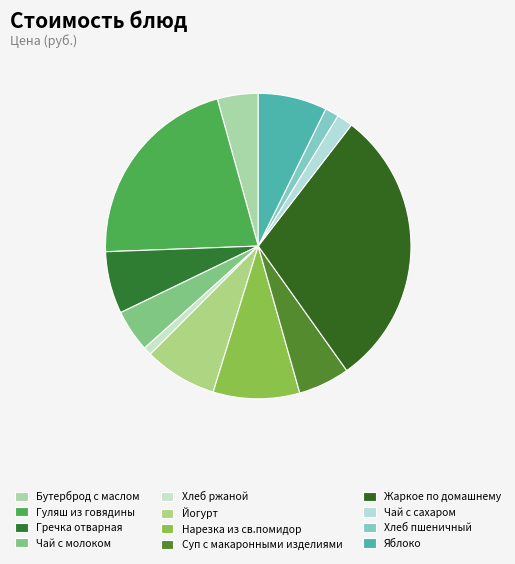

Which has a higher value, Чай с сахаром or Гречка отварная?

Гречка отварная